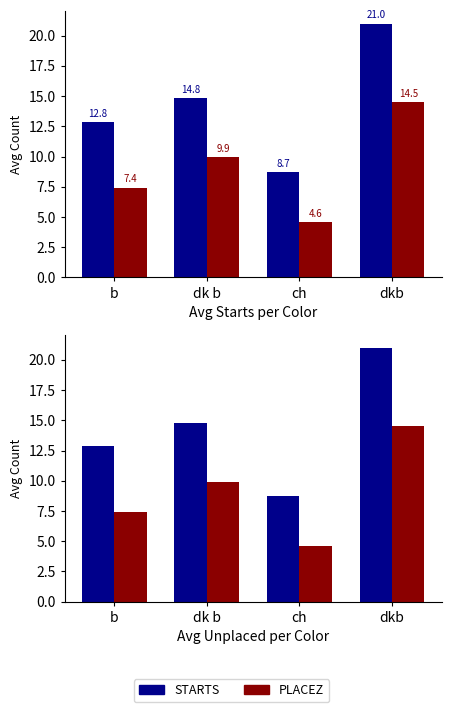

What are all the series names shown in the legend?

STARTS, PLACEZ